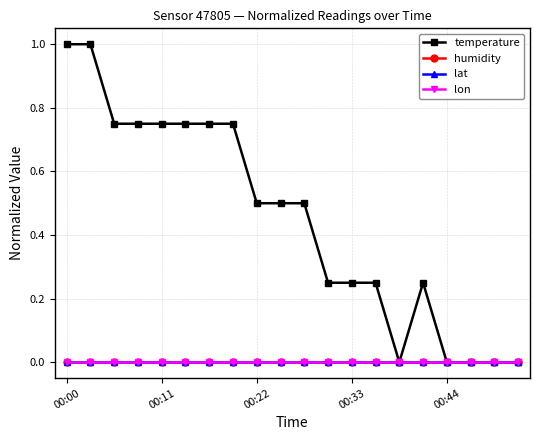

Does the chart have visible grid lines?

Yes